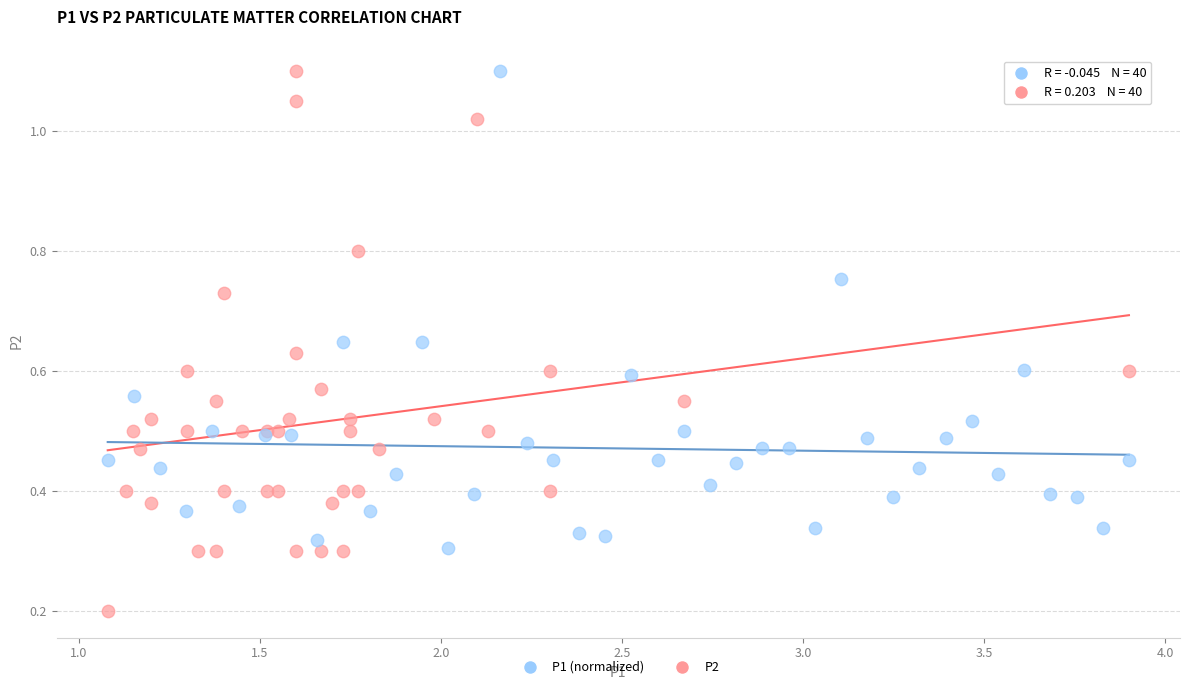

Which series reaches the minimum Y coordinate?

P2